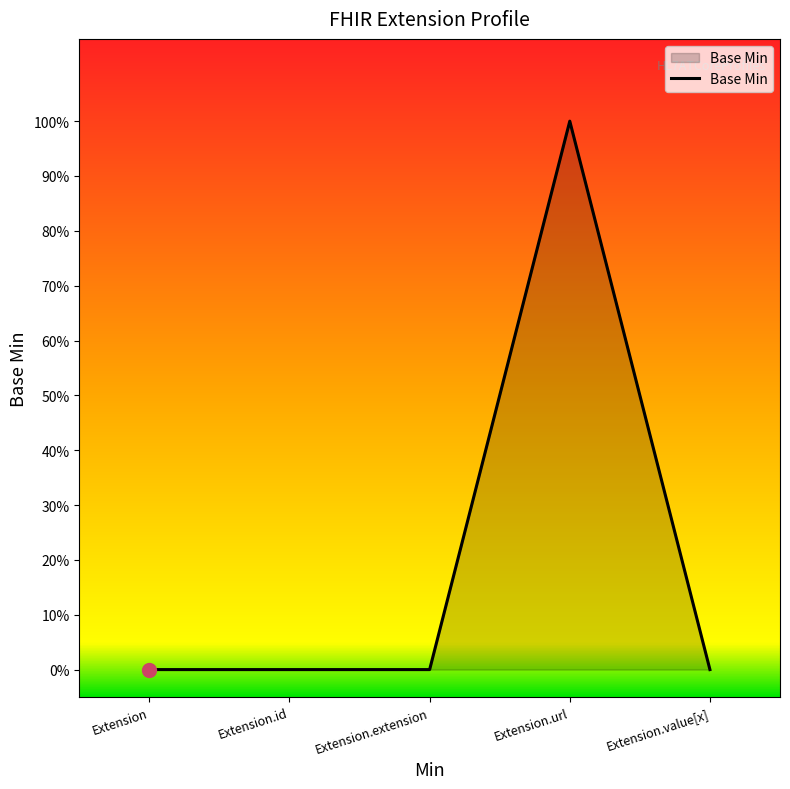

Reading left to right, list all the values displayed in this chart.

0	0	0	1	0